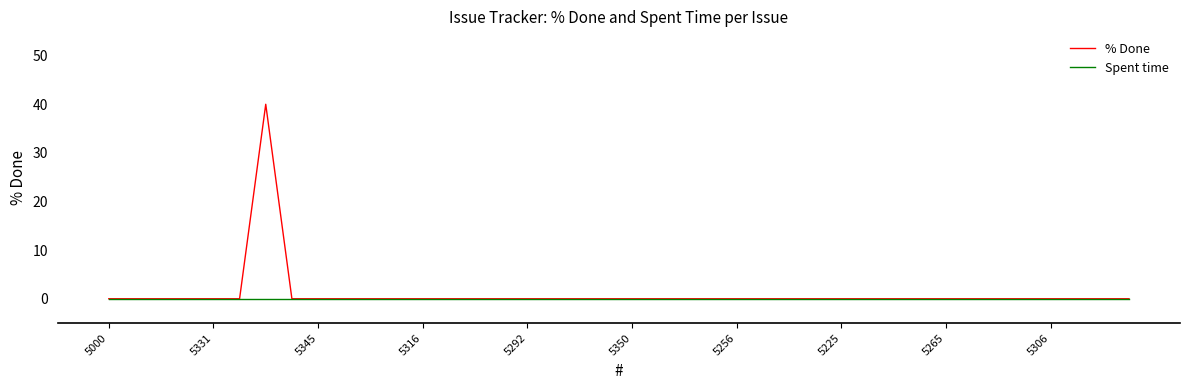

List the series in order of their peak value, lowest first.

Spent time, % Done